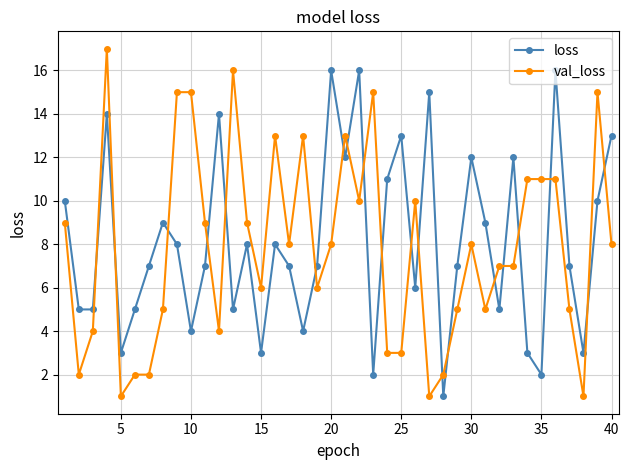

What is the sum of all loss values?

324